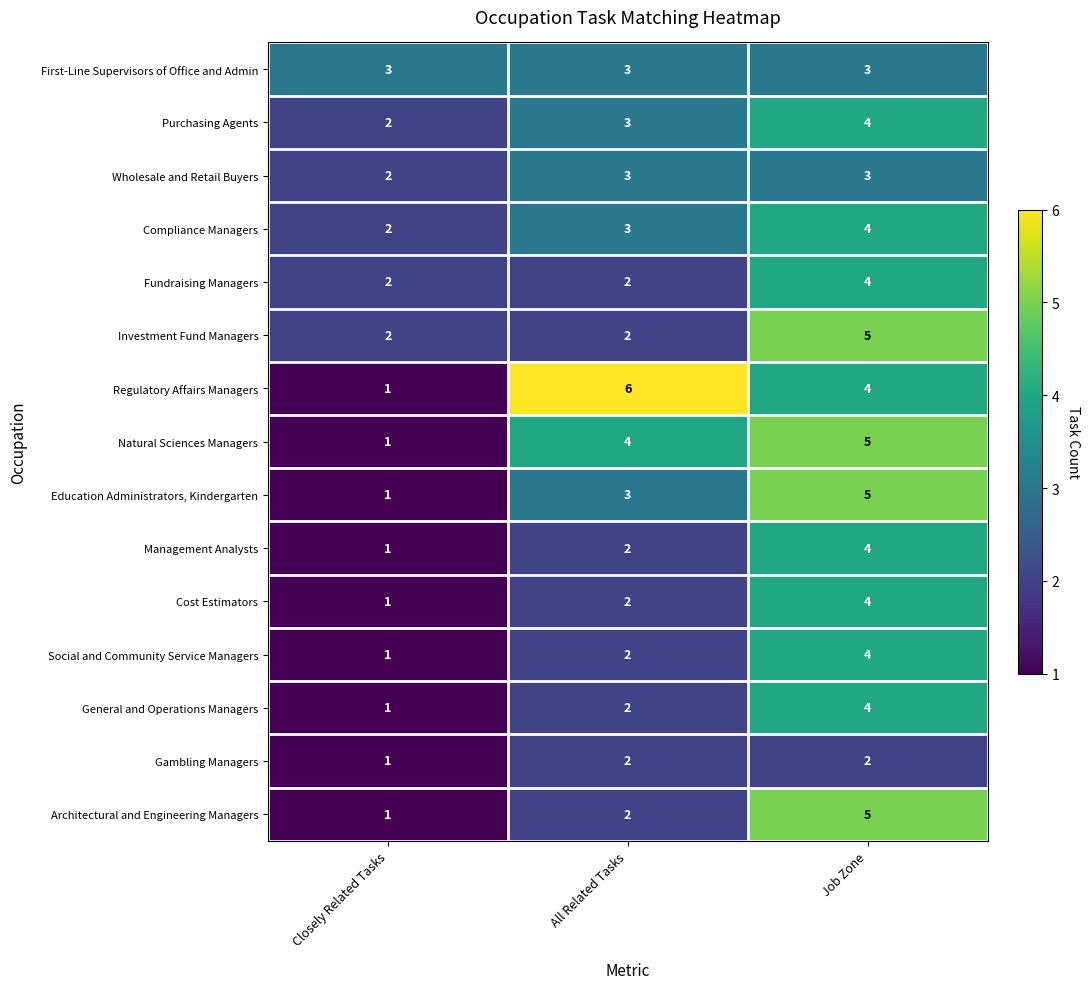

List the labels in order of Purchasing Agents value, smallest first.

Closely Related Tasks, All Related Tasks, Job Zone